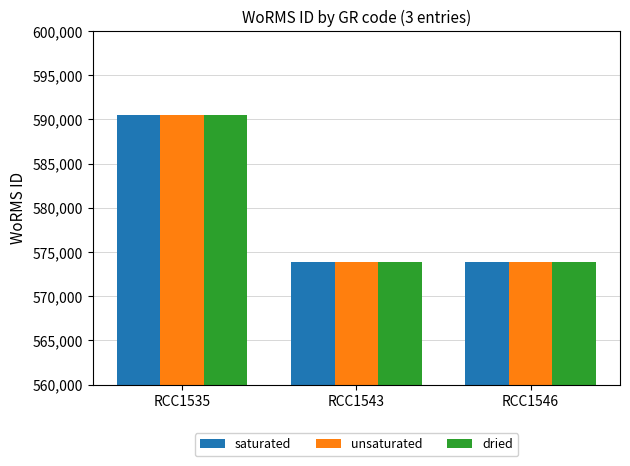

How many data points in saturated are less than 573854?

1